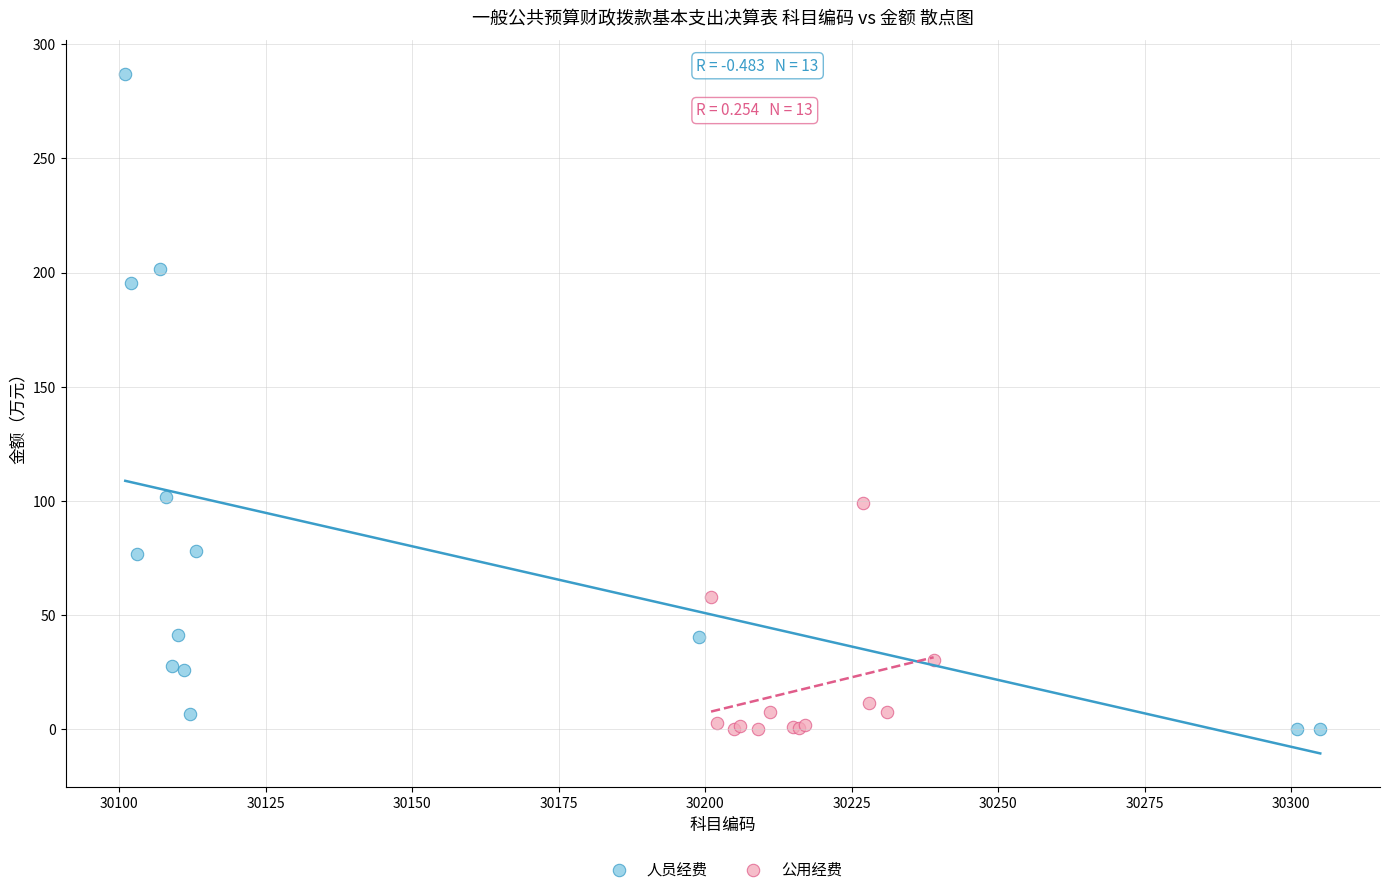

Which series reaches the maximum Y coordinate?

人员经费